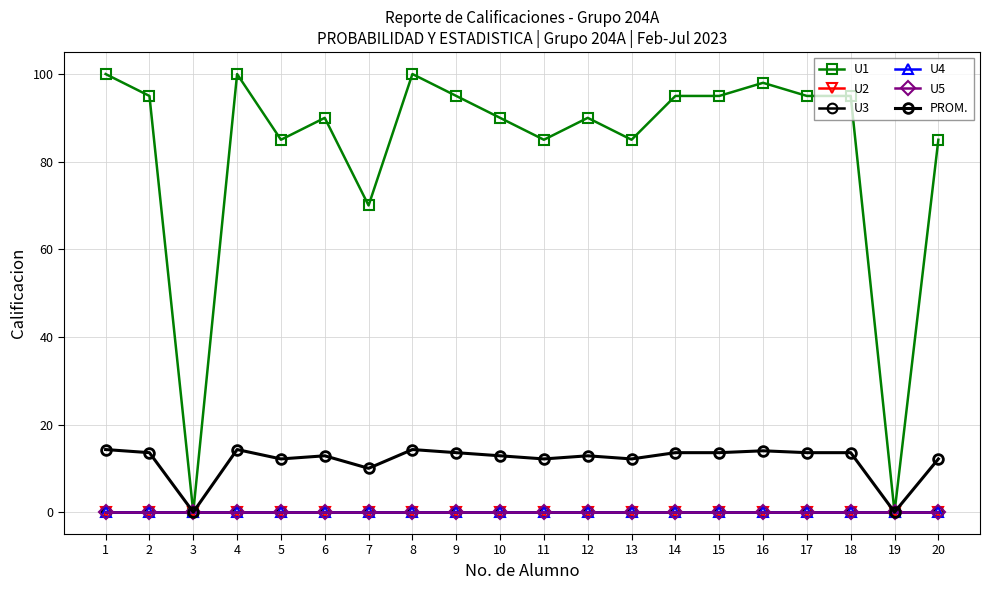

What is the difference between the second highest and minimum values in the U1 series?

100.0